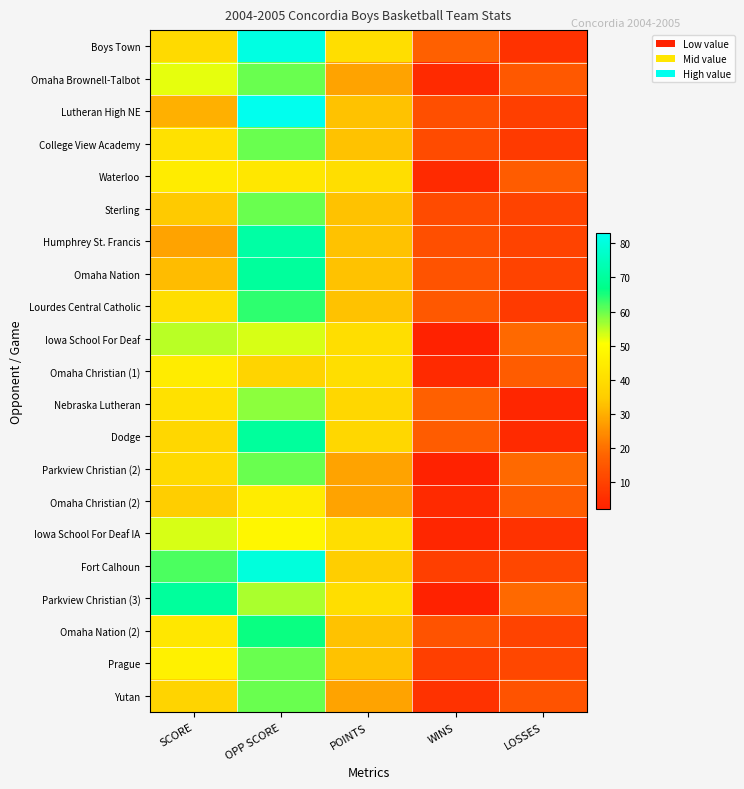

Count the number of categories in the chart.

5